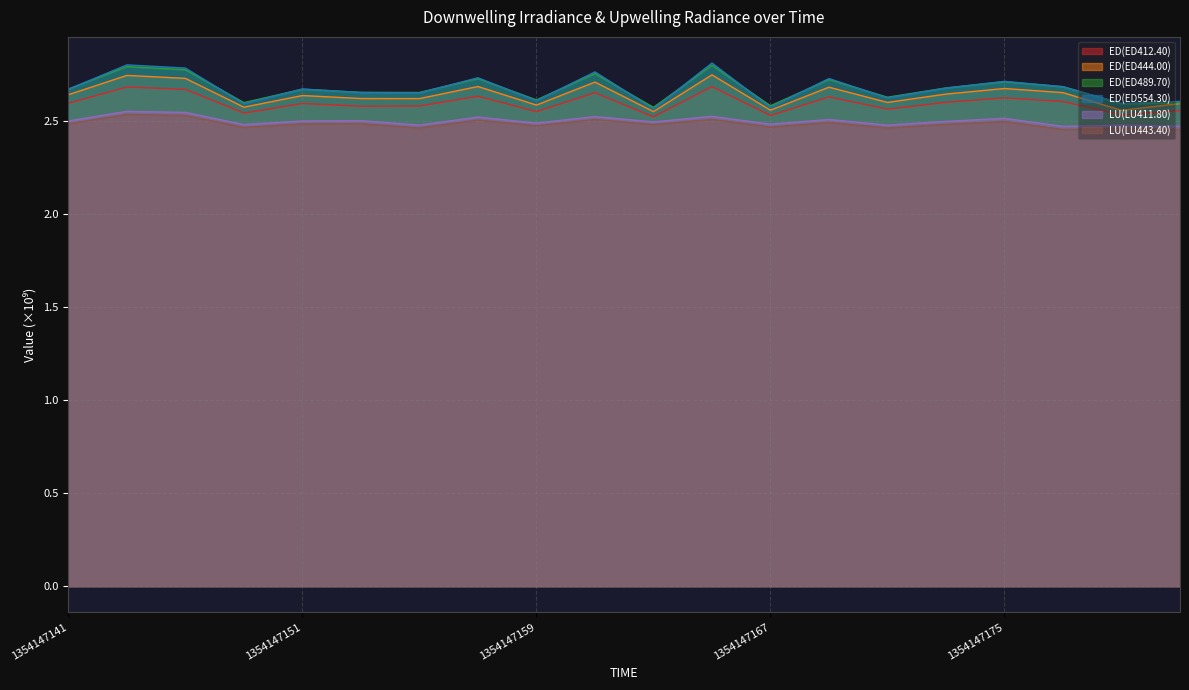

What is the sum of the LU(LU411.80) values at 1354147159 and 1354147163?

5.0